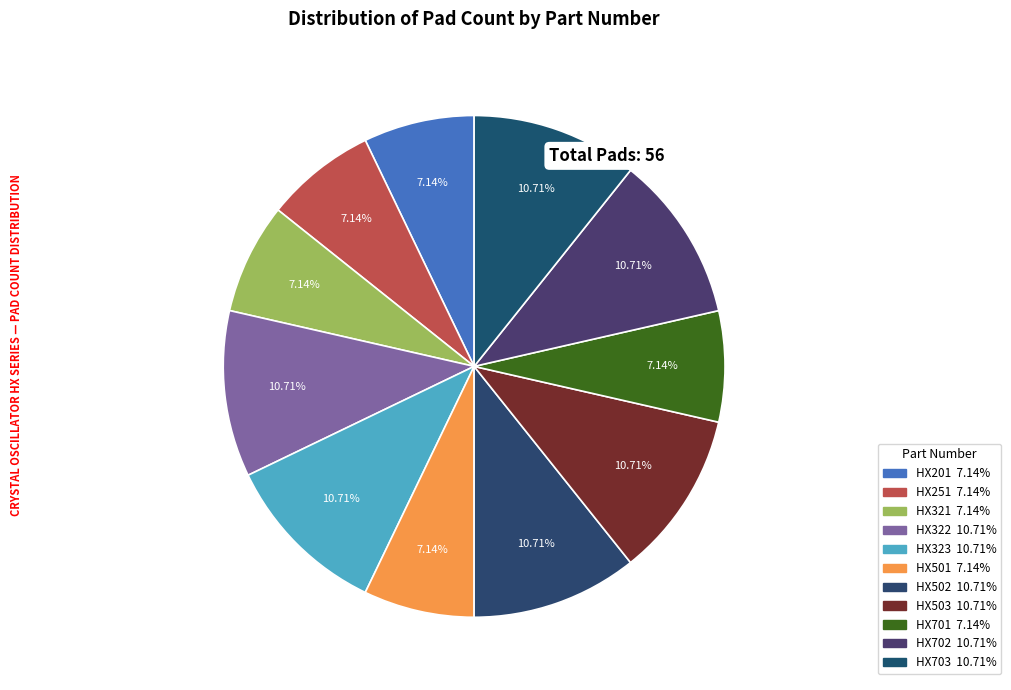

What is the largest slice in the pie chart?

HX322